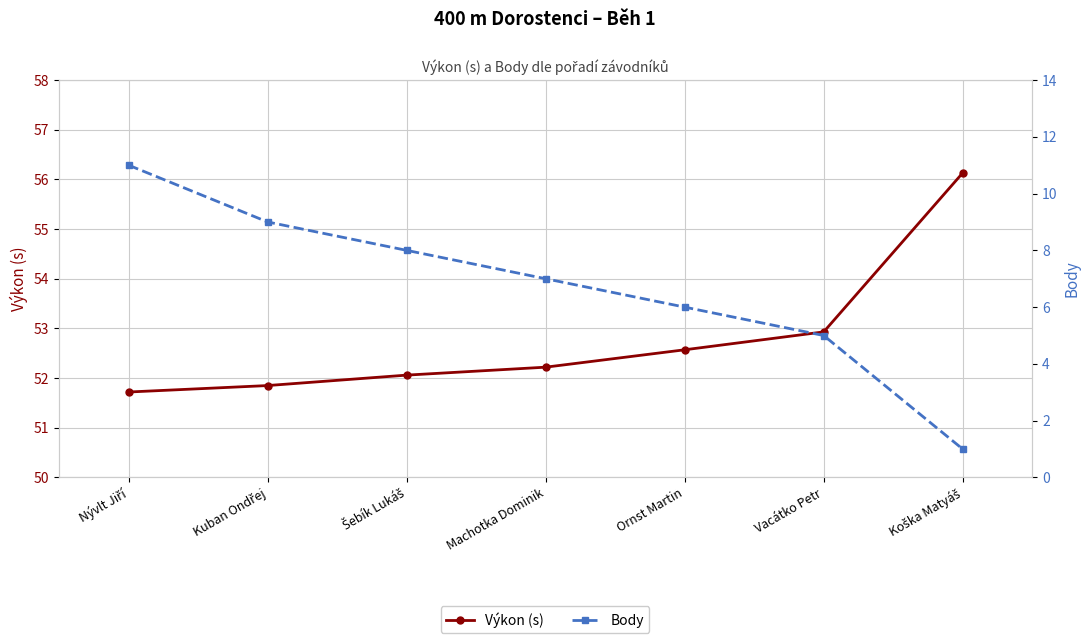

Reading left to right, extract all data points from this chart.

Výkon (s): 51.7	51.9	52.1	52.2	52.6	52.9	56.1
Body: 11.0	9.0	8.0	7.0	6.0	5.0	1.0